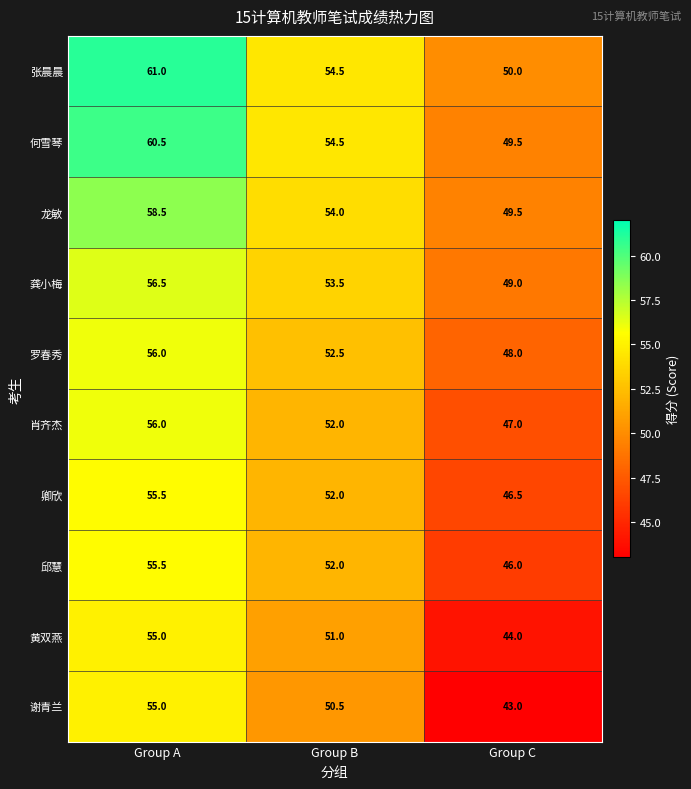

At which category does the chart reach its minimum across all series?

Group C